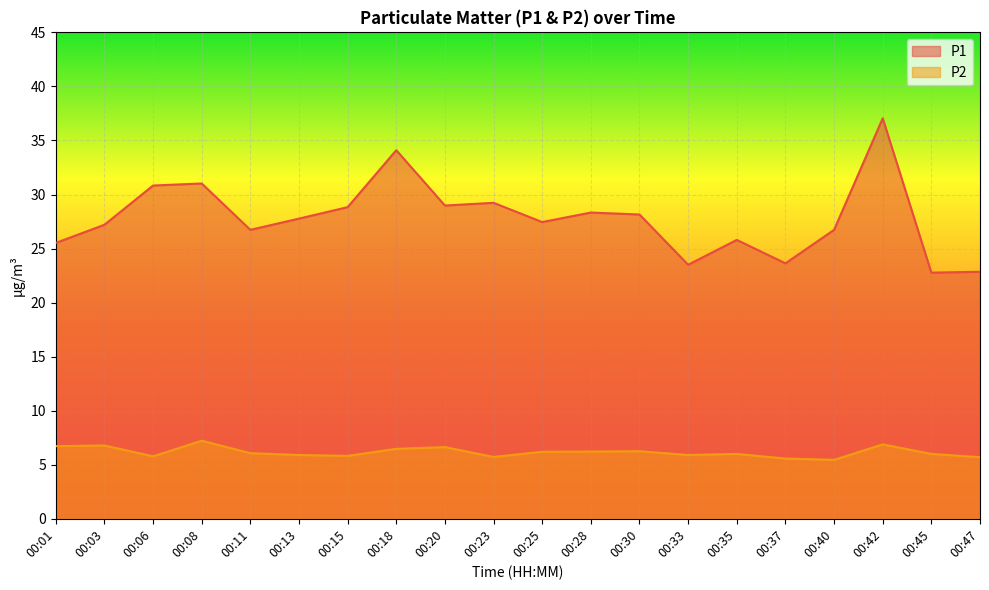

What is the sum of the P1 values at 00:30 and 00:40?

54.9